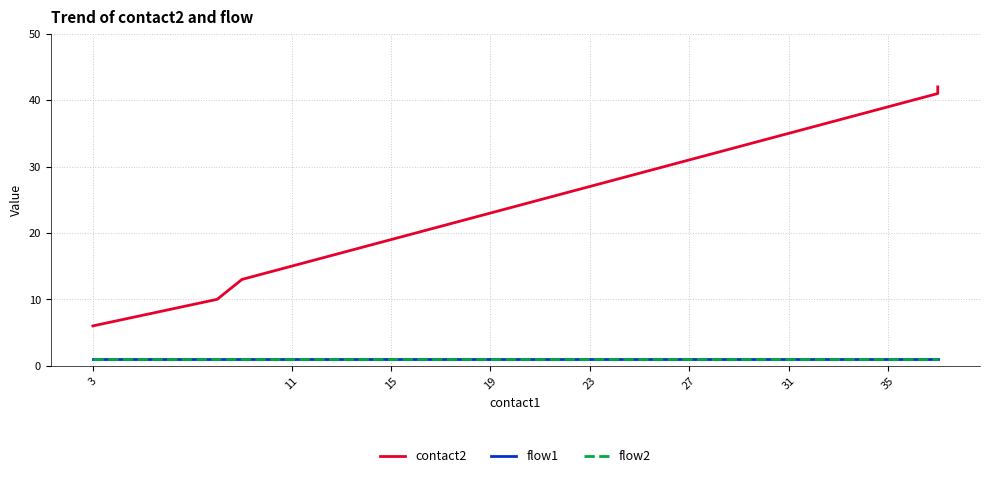

True or false: flow2 and contact2 intersect in this chart.

False